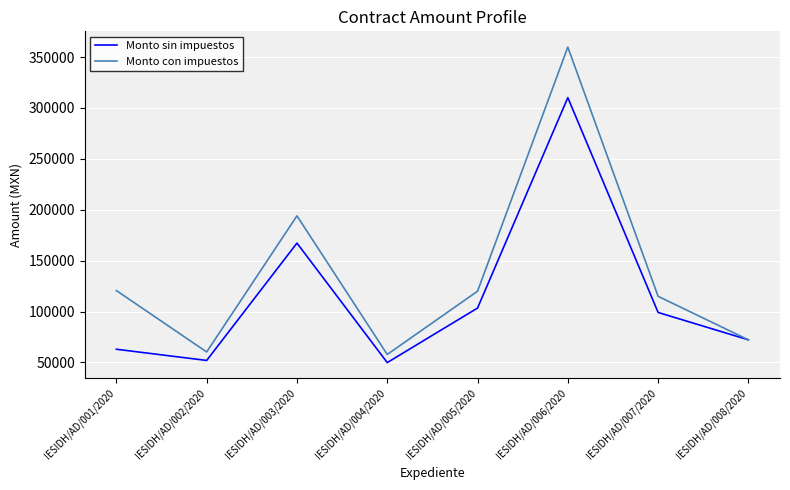

What is the spread (max minus min) of values at IESIDH/AD/006/2020?

49624.0